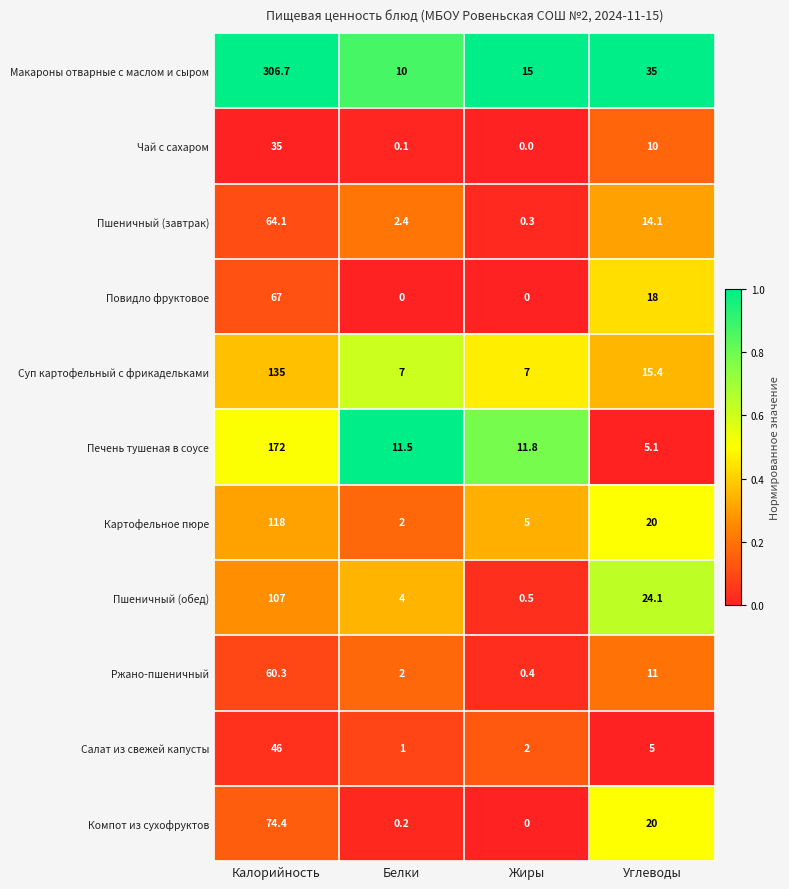

How many categories are shown in the chart?

4